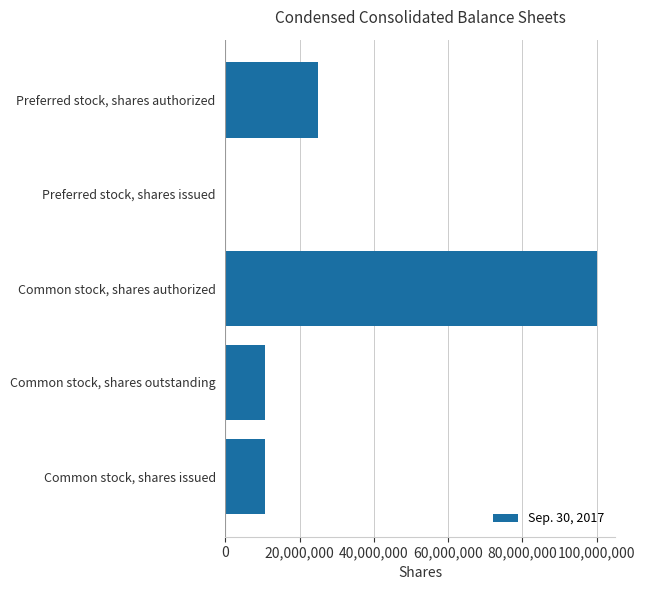

Are the bars grouped side by side (vs. stacked)?

No